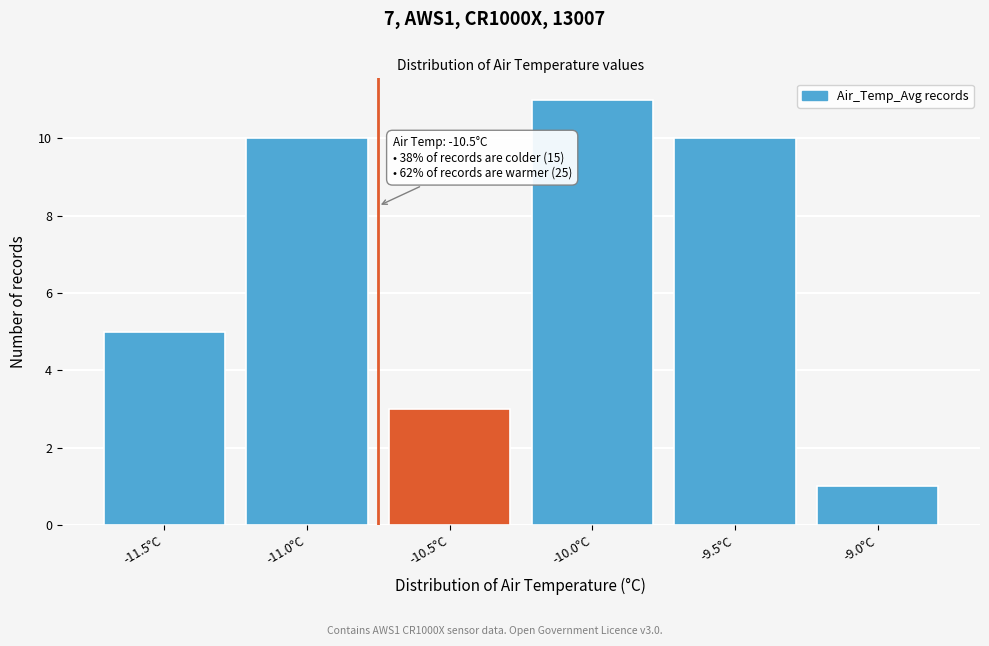

Reading right to left, list all the values displayed in this chart.

-9.0°C=1	-9.5°C=10	-10.0°C=11	-10.5°C=3	-11.0°C=10	-11.5°C=5